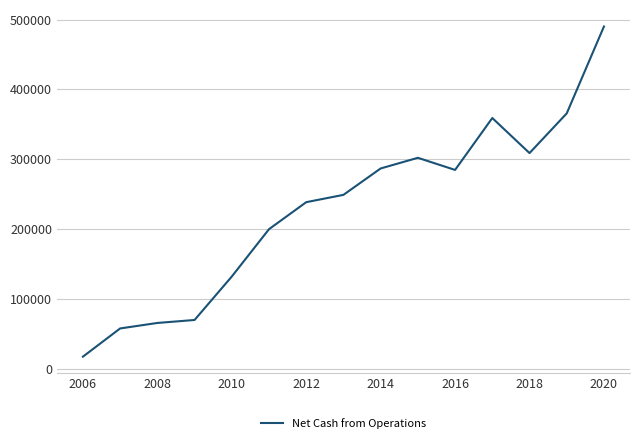

What is the greatest value displayed?

490056